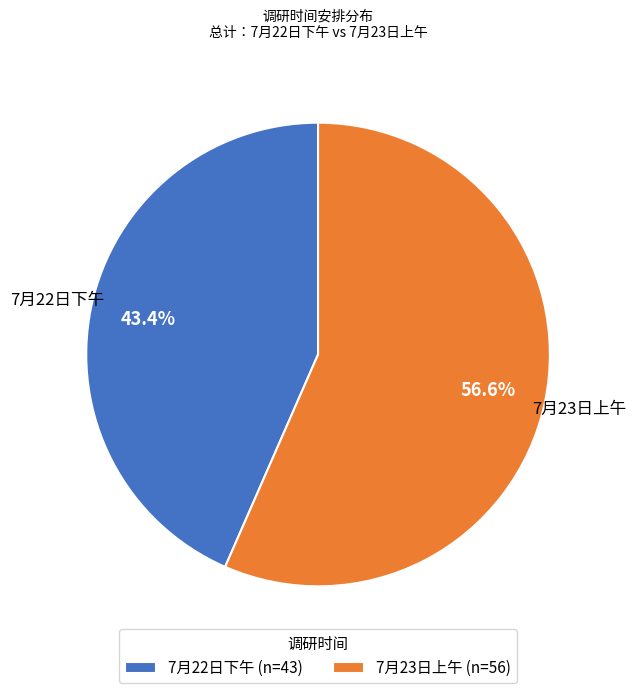

How many segments does this pie chart have?

2